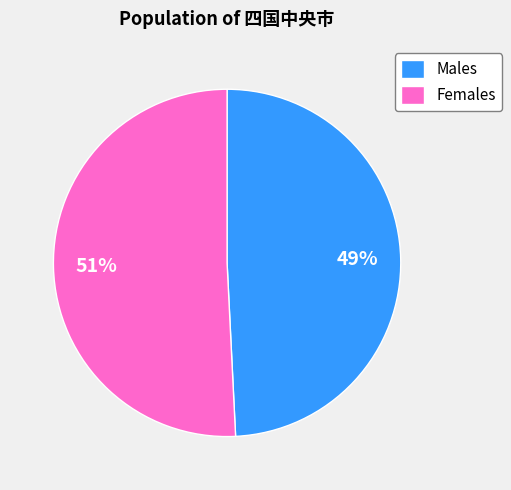

What is the largest slice in the pie chart?

Females